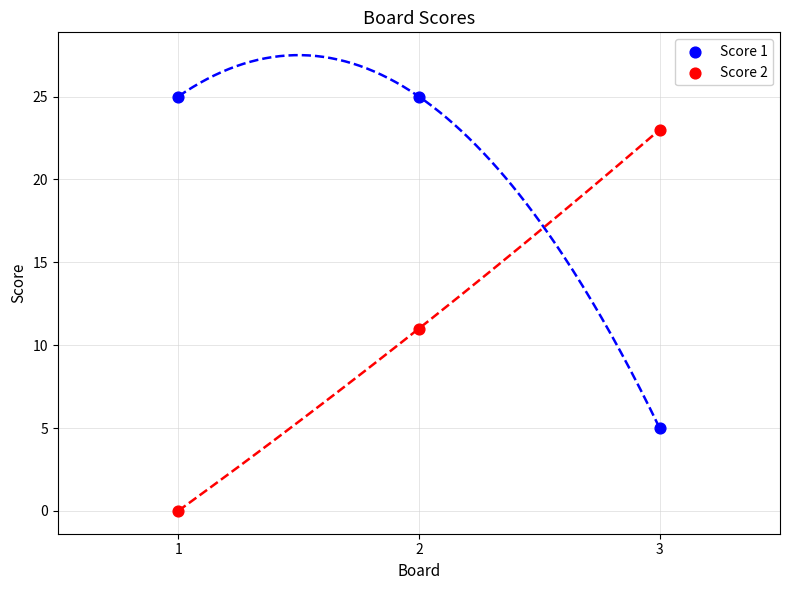

Across all series, what Y value is closest to 12?

11